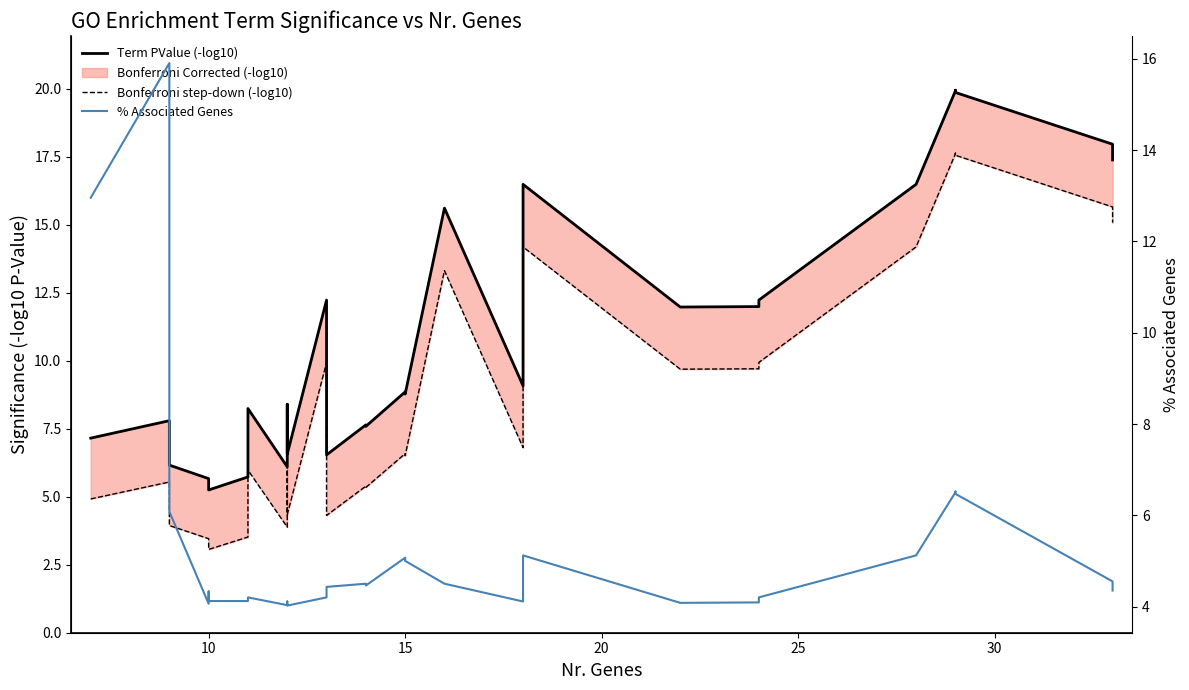

What is the average value of the % Associated Genes series?

5.3